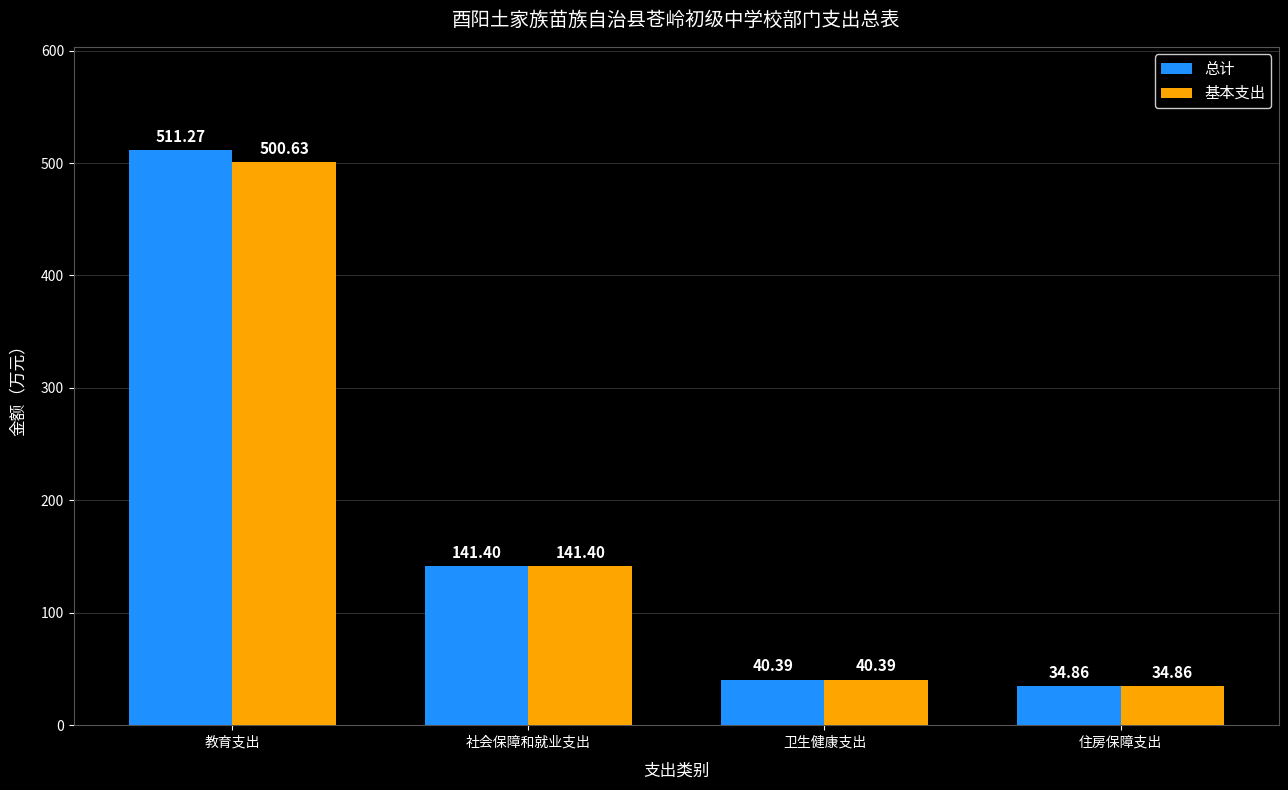

What position from the left is 住房保障支出?

4